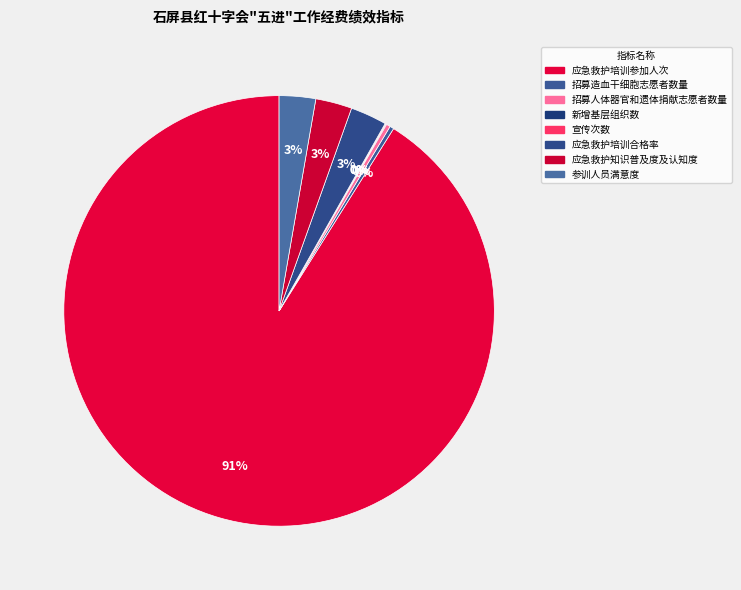

To the nearest percent, what percentage of the pie is 应急救护培训参加人次?

91%